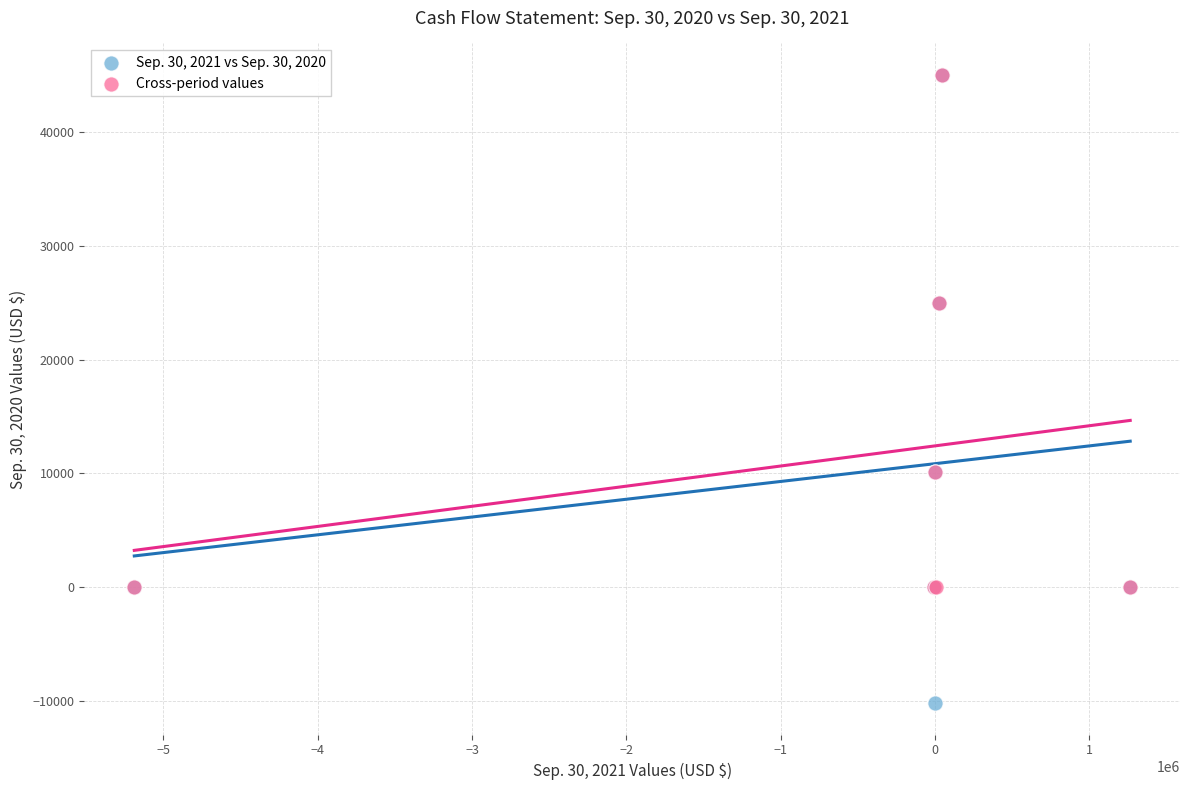

Which series reaches the minimum Y coordinate?

Sep. 30, 2021 vs Sep. 30, 2020